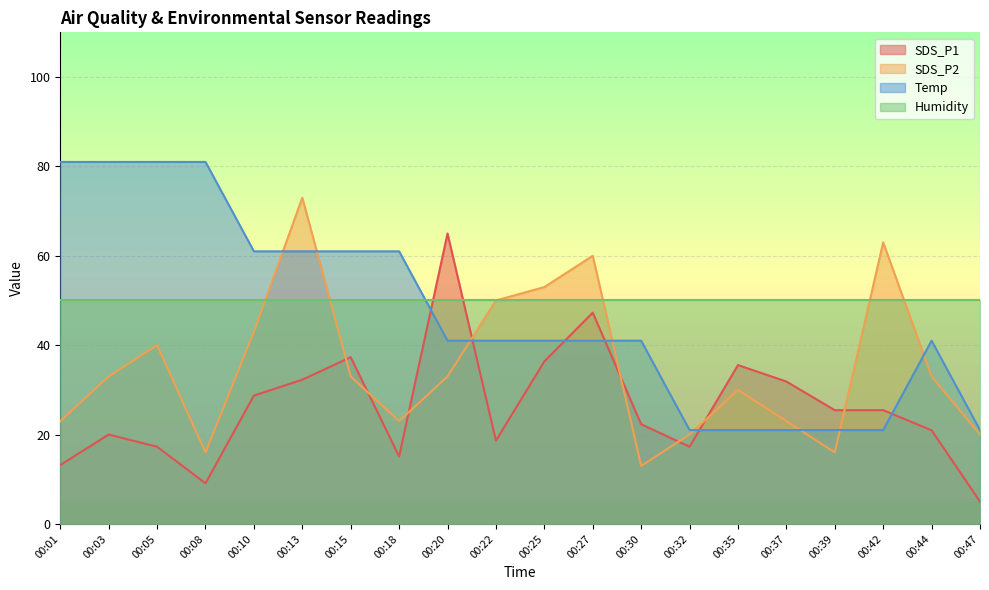

Which series has the largest total across all categories?

Humidity